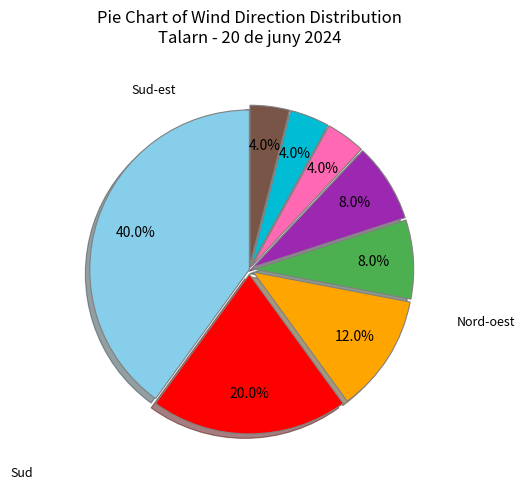

Does any single category account for the majority?

No